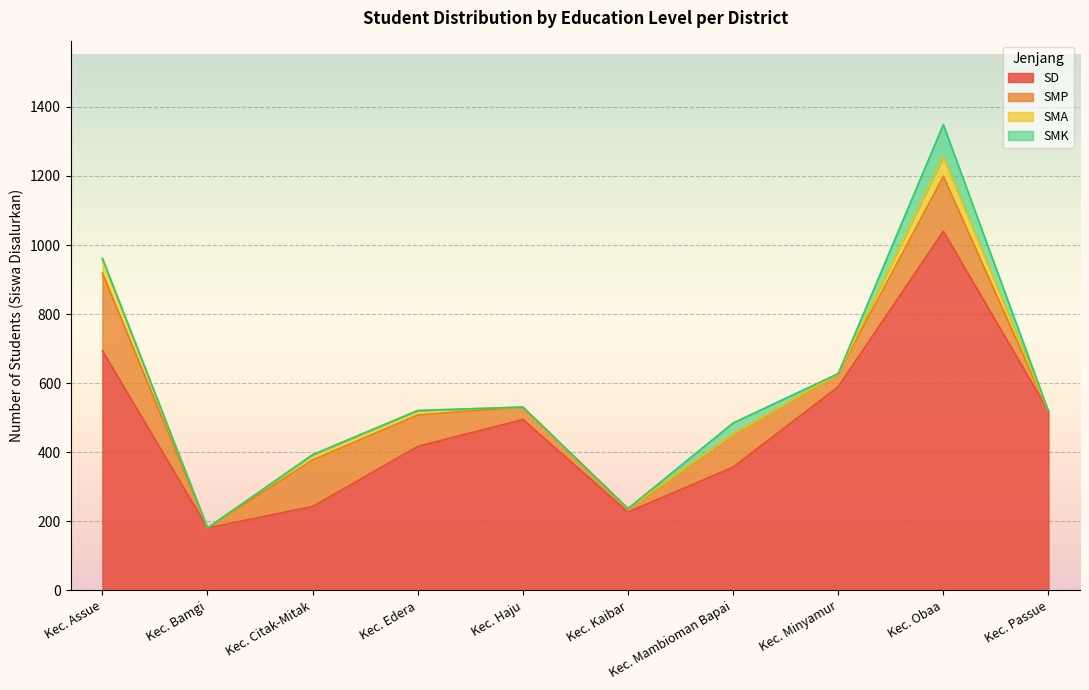

How many data points in SMA are above 0?

4